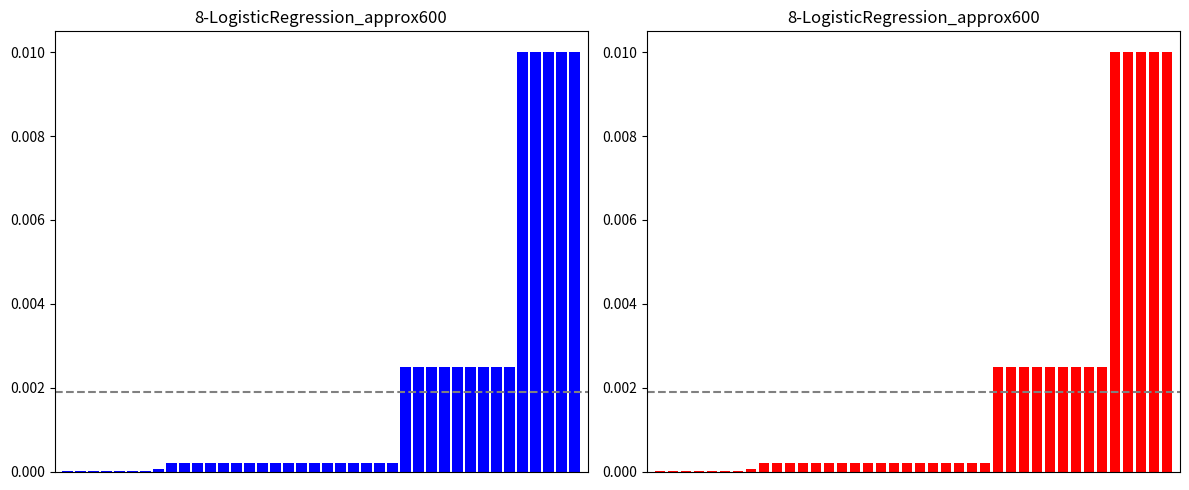

True or false: the data shows 0.0 at 21.

False